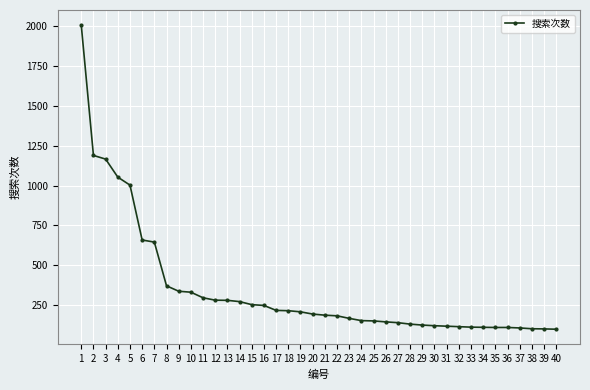

What is the change in value from 2 to 18?

-973